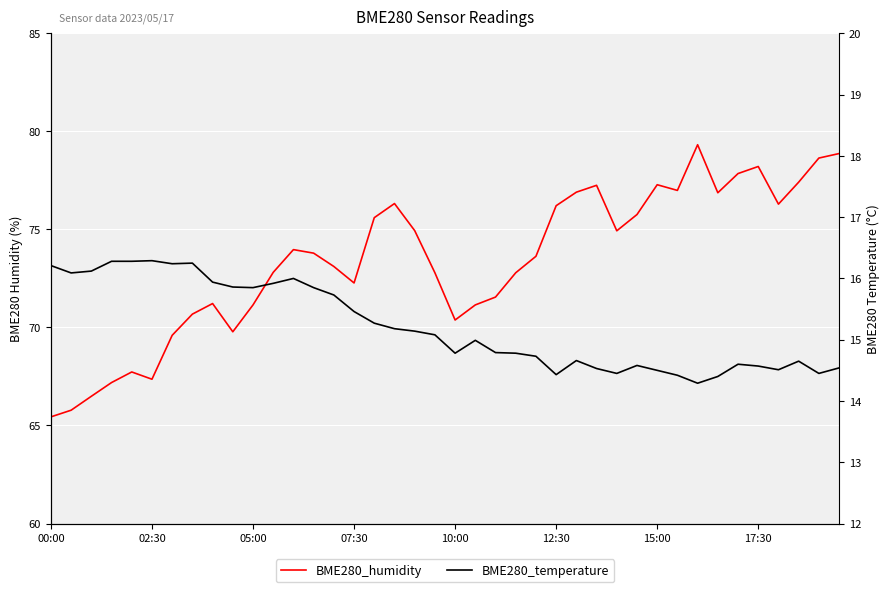

True or false: BME280_temperature has a value of 16.0 at 12.

True